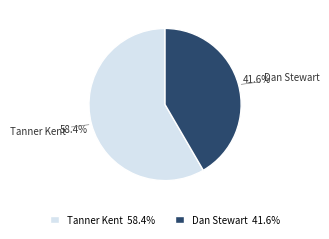

What is the majority slice?

Tanner Kent